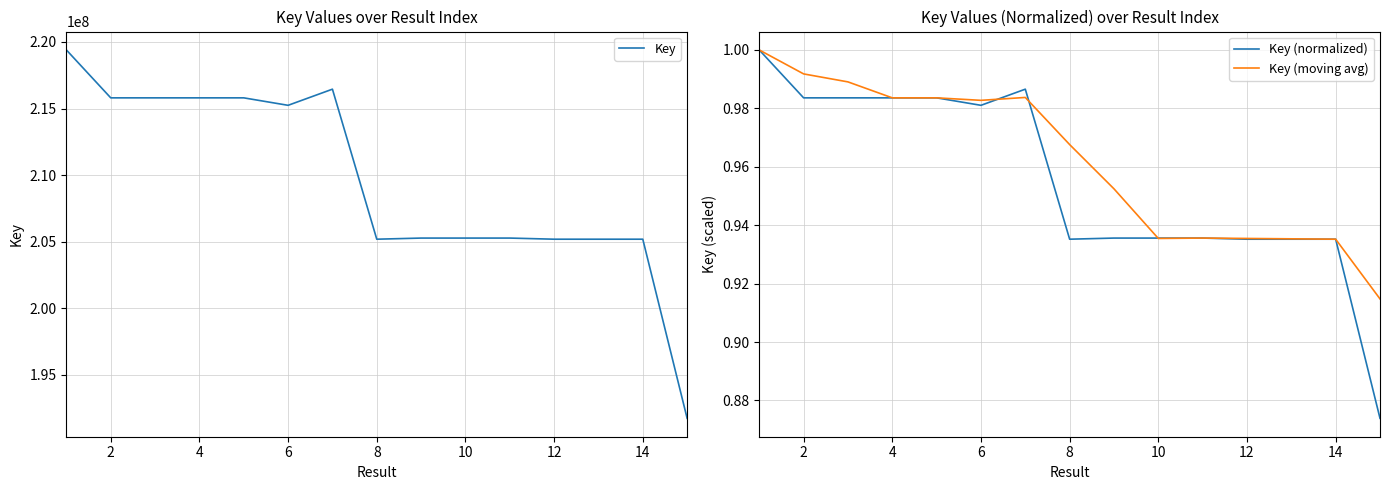

The Key (normalized) series shows 1.6 at 4. True or false?

False